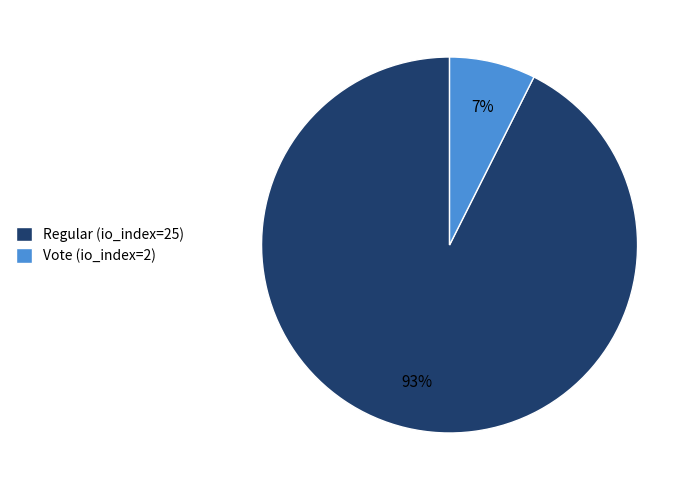

To the nearest percent, what is the combined percentage of Vote (io_index=2) and Regular (io_index=25)?

100%